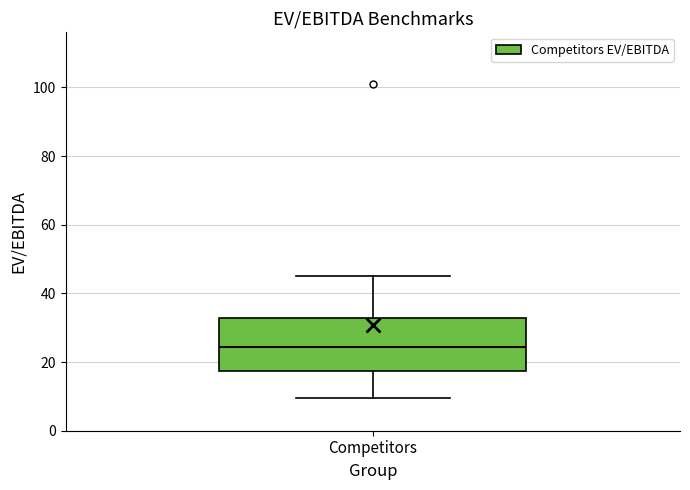

Read this box plot against the y-axis: the position of the median line, the range covered by the box, and the ends of both whiskers. The values are not printed on the chart, so give them approximately, as read against the axis.

median 24, box 18 to 32, whiskers 10 to 46